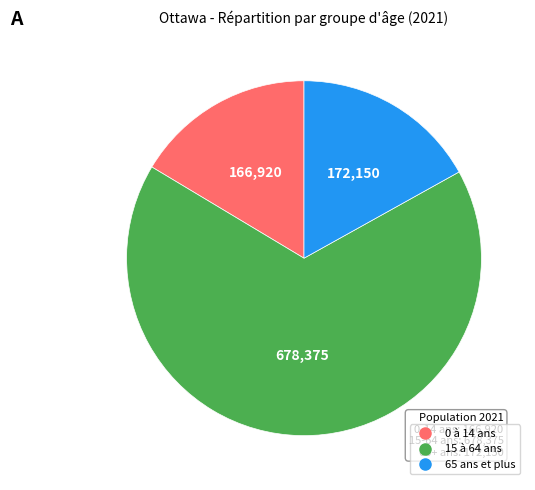

Approximately how many times larger is the value at 65 ans et plus compared to 0 à 14 ans?

1.0